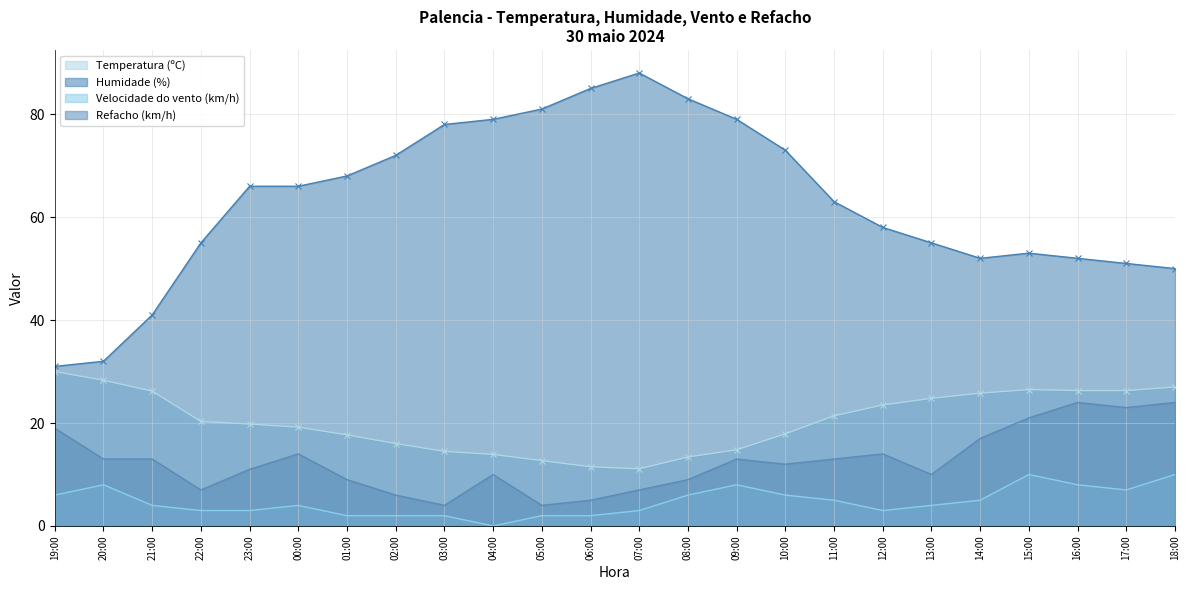

What position from the right is 14:00?

5